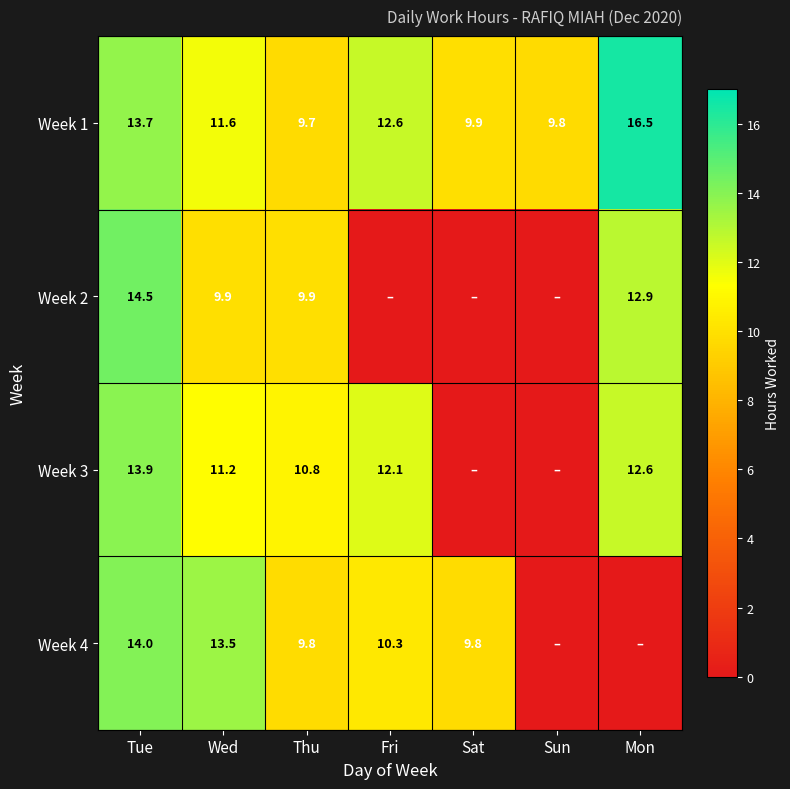

How many data points in Week 1 are above 11?

4